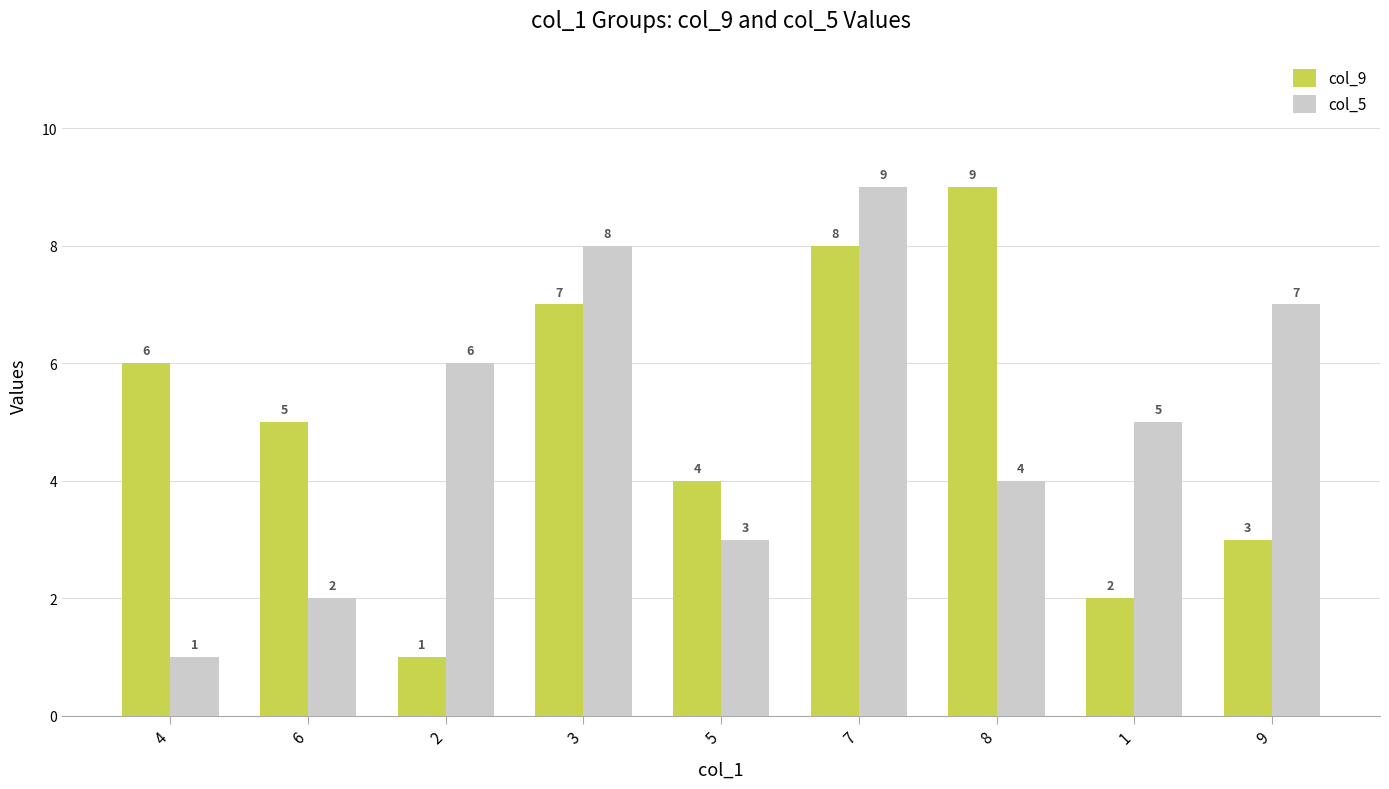

The value of col_9 at 4 is 6. True or false?

True